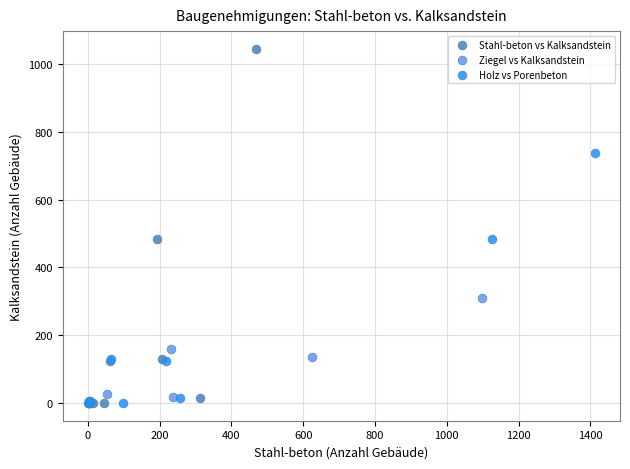

Which series has the largest Y range (max minus min)?

Stahl-beton vs Kalksandstein